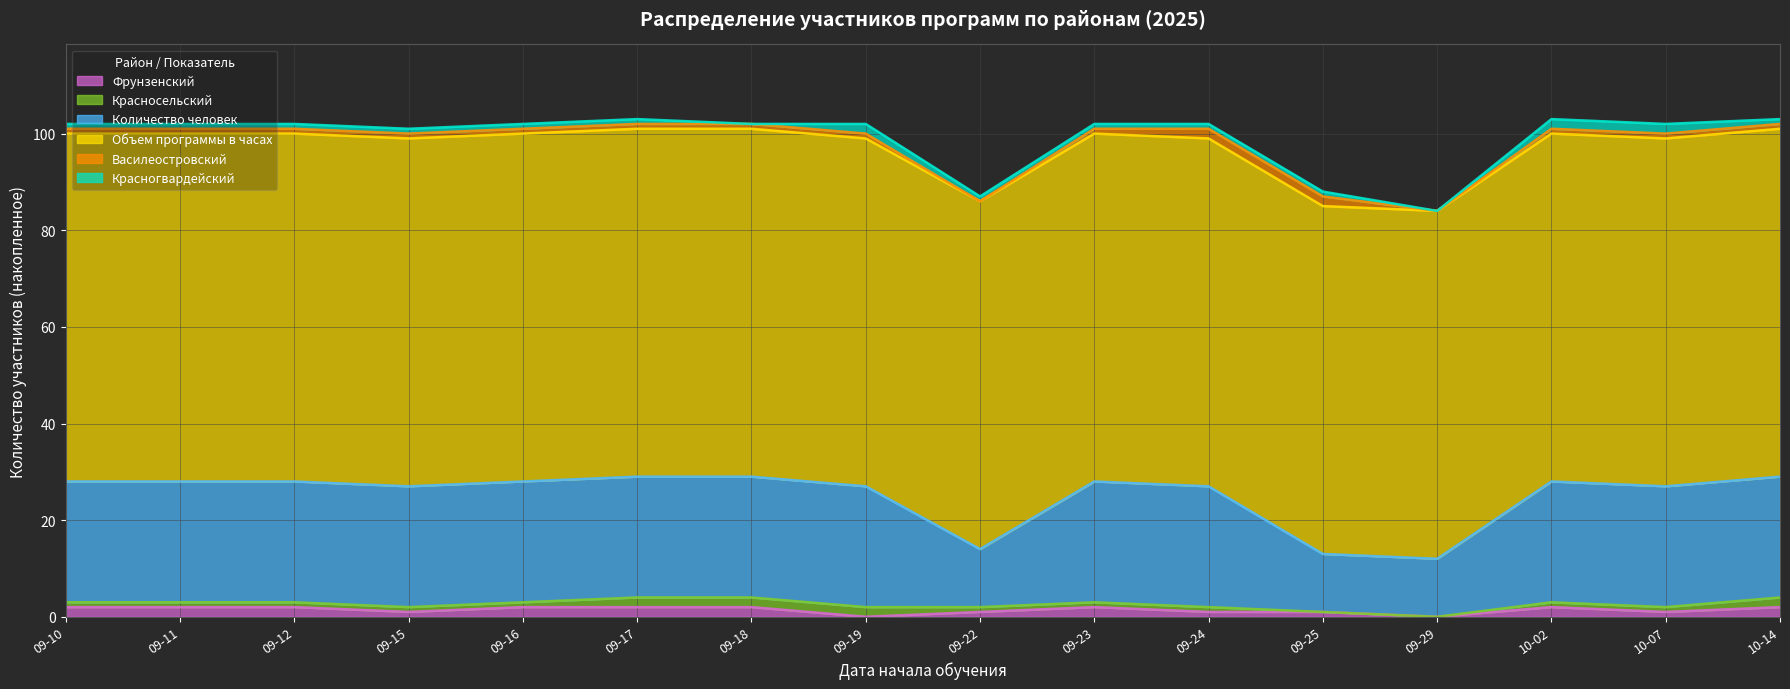

At how many categories does at least one series exceed 14?

16